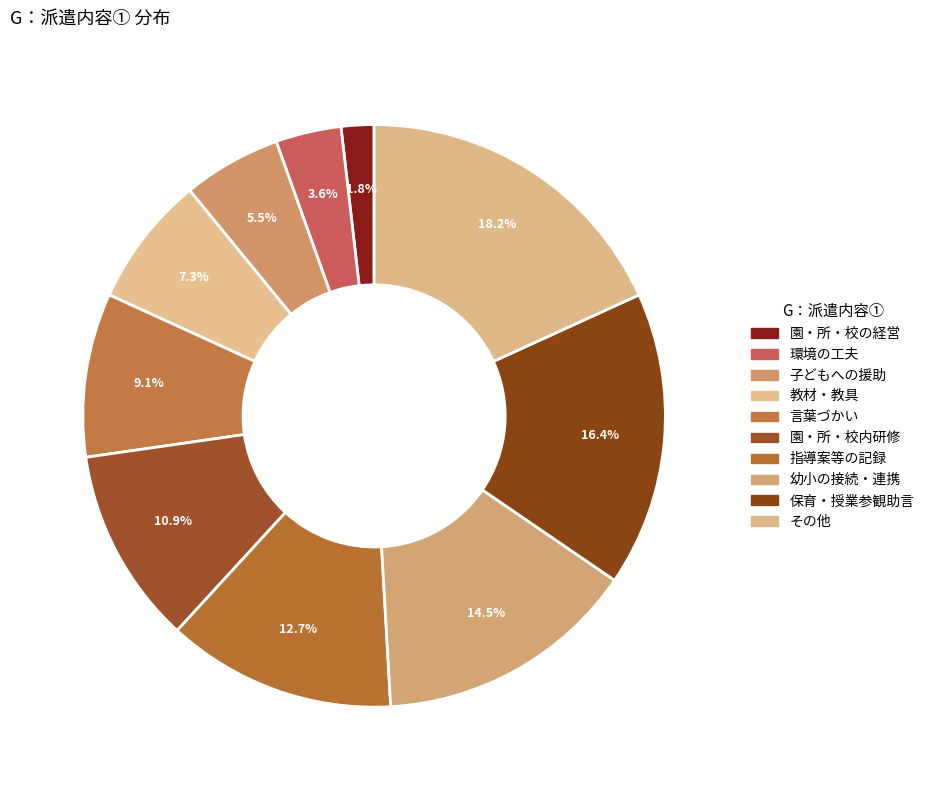

Count the number of slices in the pie.

10